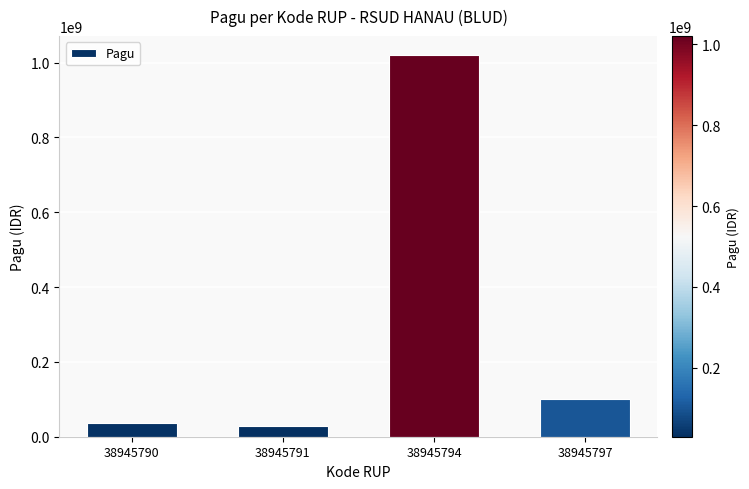

What is the change in value from 38945791 to 38945794?

+990000000